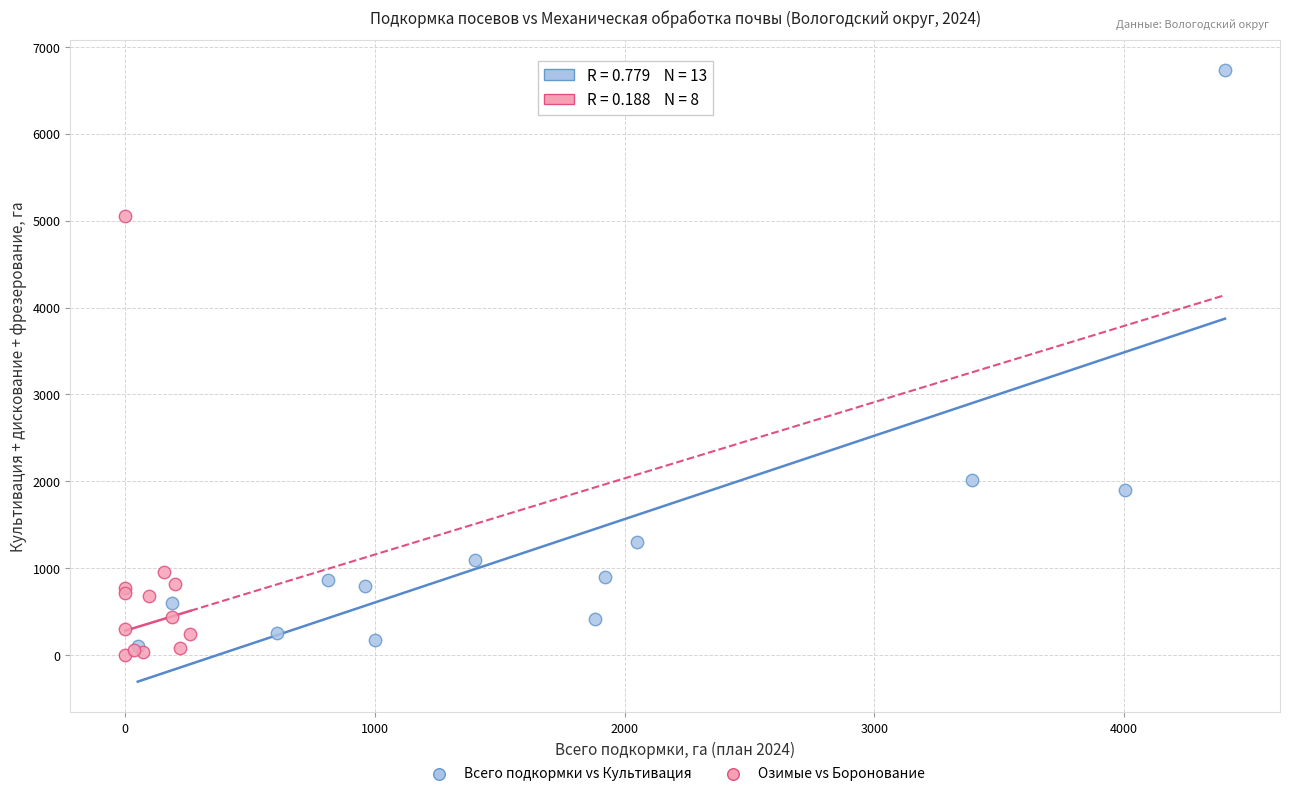

Which series contains the highest Y value?

Всего подкормки vs Культивация